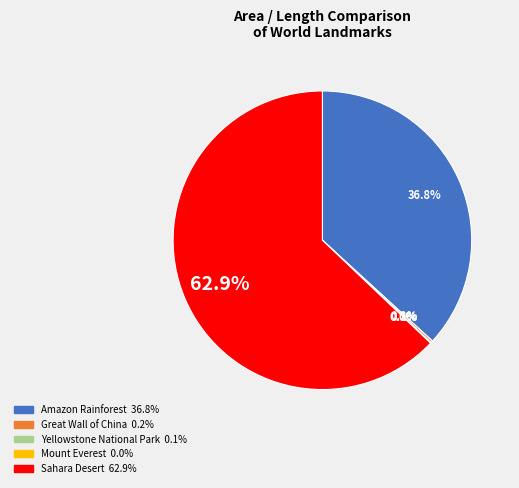

Between Sahara Desert and Amazon Rainforest, which is larger?

Sahara Desert